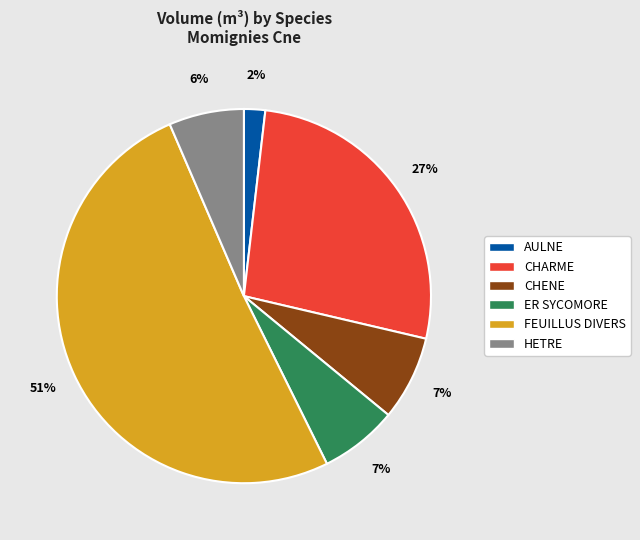

Which has a higher value, CHARME or HETRE?

CHARME